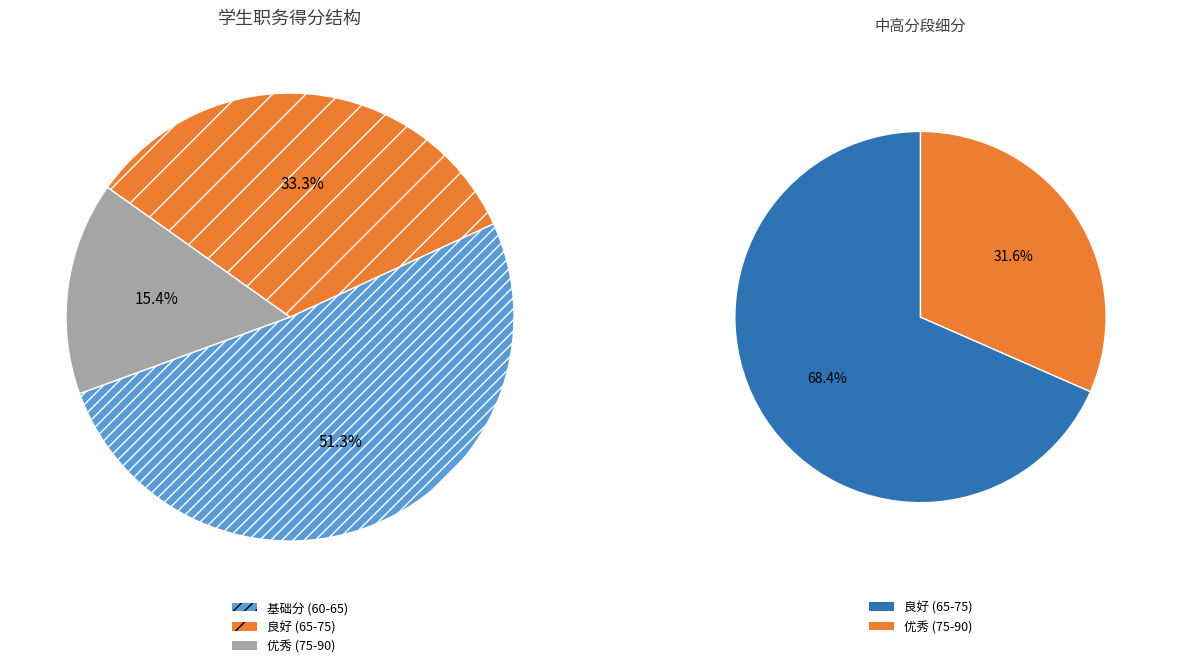

What percentage is NOT represented by 21?

97.4%